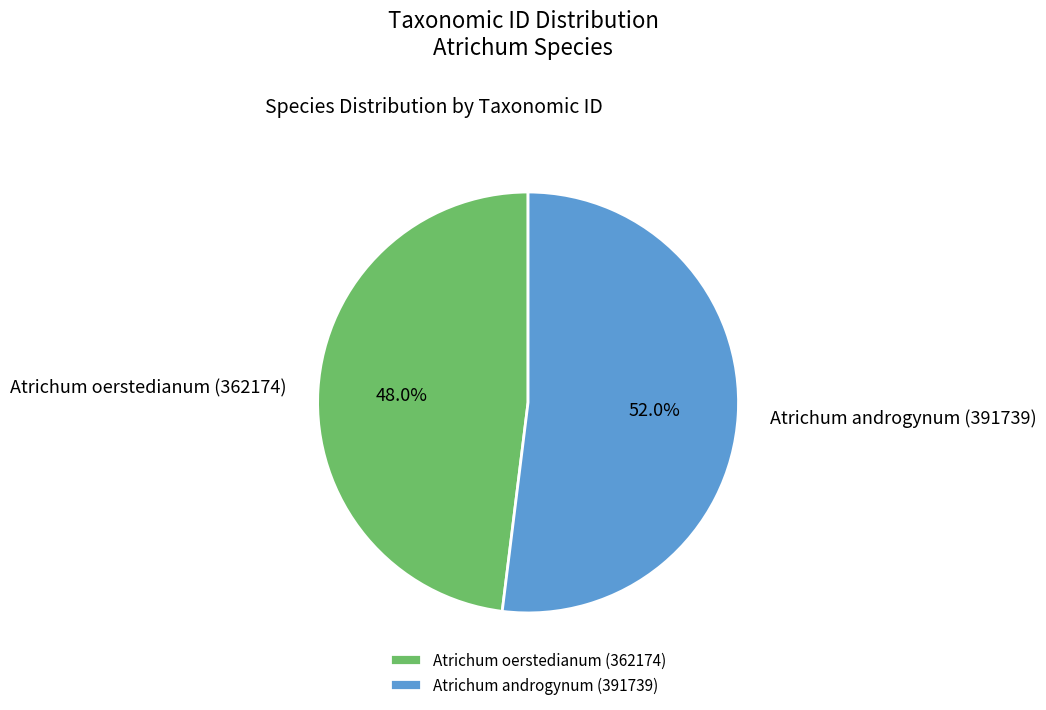

True or false: Atrichum oerstedianum (362174) accounts for 48% of the total.

True